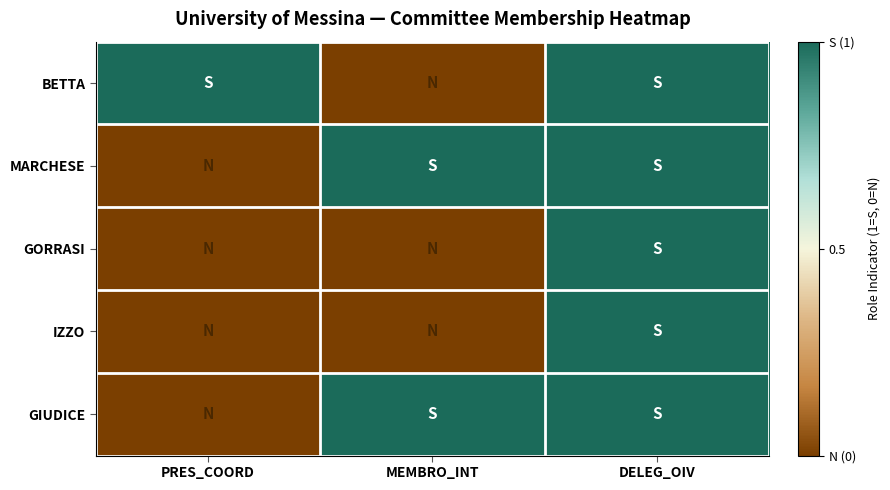

Reading left to right, list all the values displayed in this chart.

BETTA: PRES_COORD=1	MEMBRO_INT=0	DELEG_OIV=1
MARCHESE: PRES_COORD=0	MEMBRO_INT=1	DELEG_OIV=1
GORRASI: PRES_COORD=0	MEMBRO_INT=0	DELEG_OIV=1
IZZO: PRES_COORD=0	MEMBRO_INT=0	DELEG_OIV=1
GIUDICE: PRES_COORD=0	MEMBRO_INT=1	DELEG_OIV=1